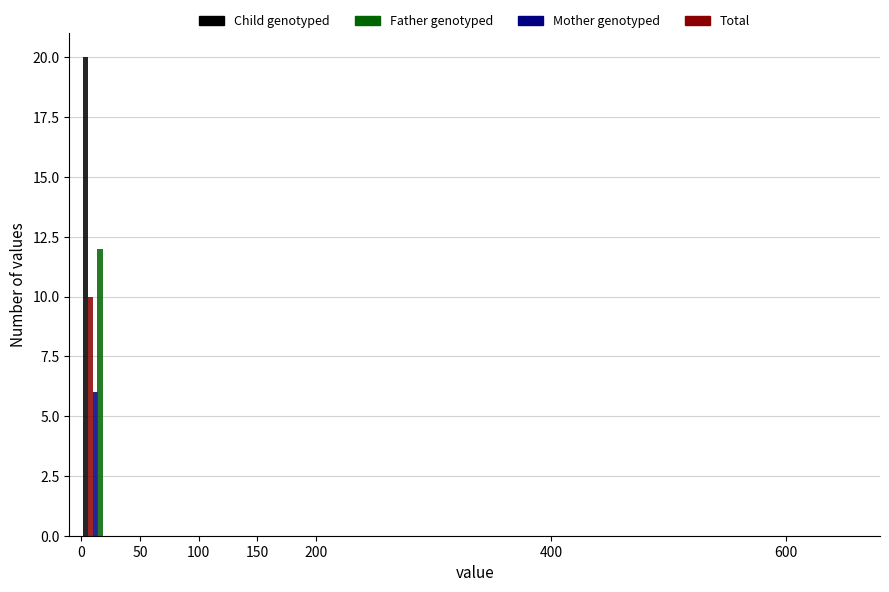

What is the greatest value displayed?

20